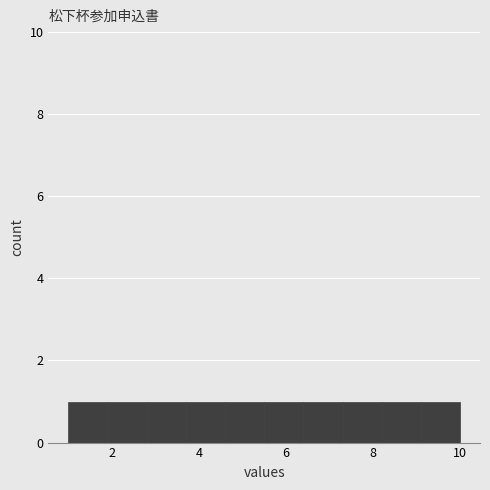

Reading left to right, list every bar in this chart as the range it spans on the x-axis followed by its height. Neither the bar edges nor the heights are printed on the chart, so give them approximately, as read against the axes.

1.0 to 1.9: 1
1.9 to 2.8: 1
2.8 to 3.7: 1
3.7 to 4.6: 1
4.6 to 5.5: 1
5.5 to 6.4: 1
6.4 to 7.3: 1
7.3 to 8.2: 1
8.2 to 9.1: 1
9.1 to 10.0: 1